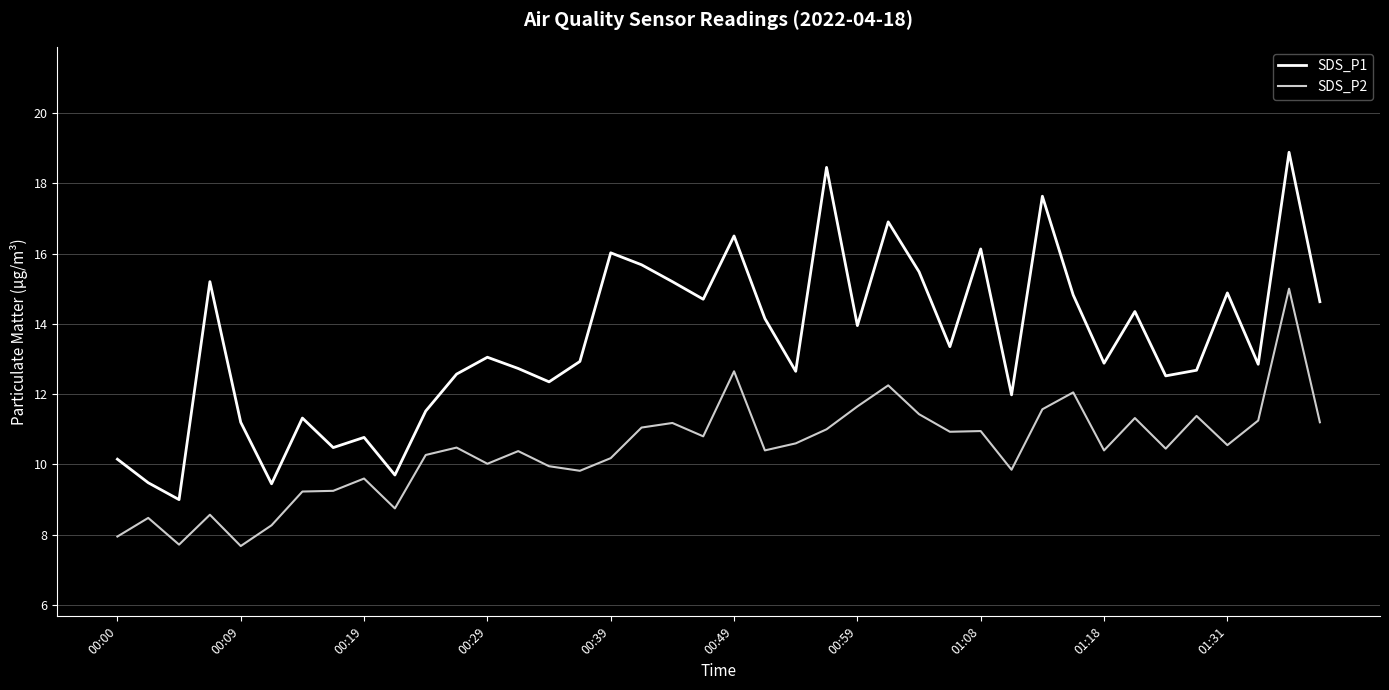

What is the difference between the maximum and minimum values in the SDS_P1 series?

9.9